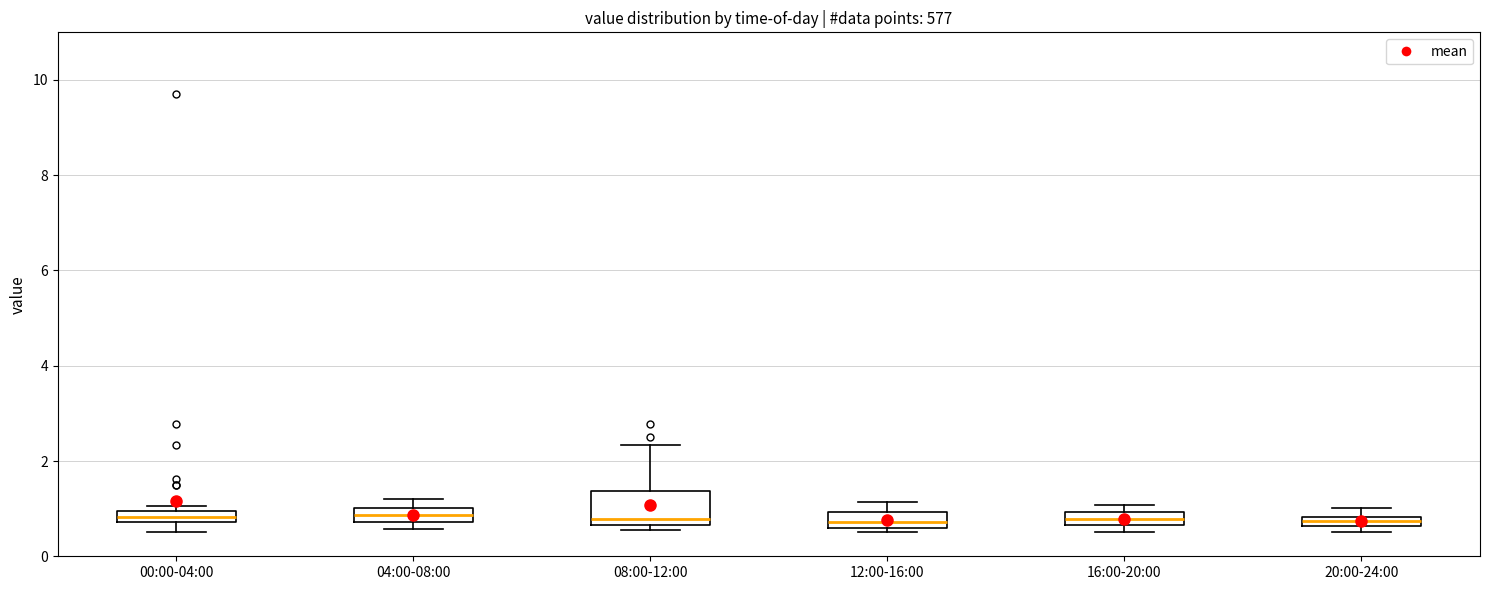

Where does the median line of the box for 16:00-20:00 sit on the y-axis? The values are not printed on the chart, so give them approximately, as read against the axis.

0.8